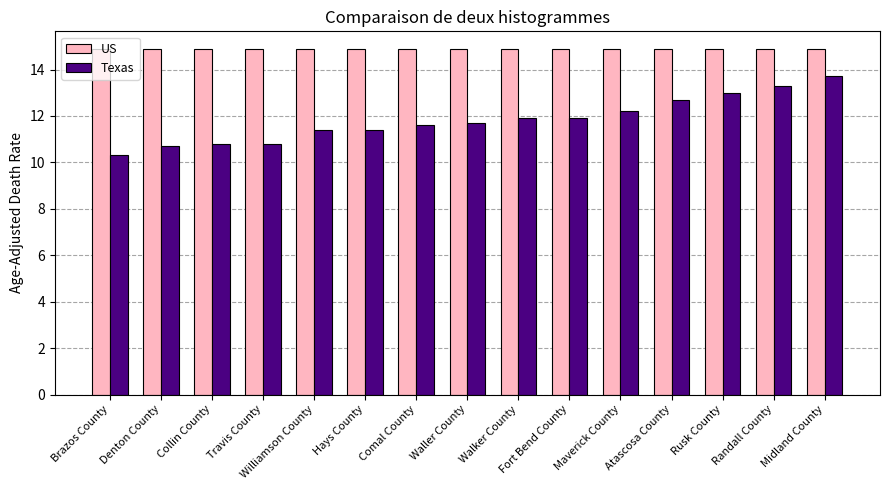

Which series changed the most between Comal County and Randall County?

Texas